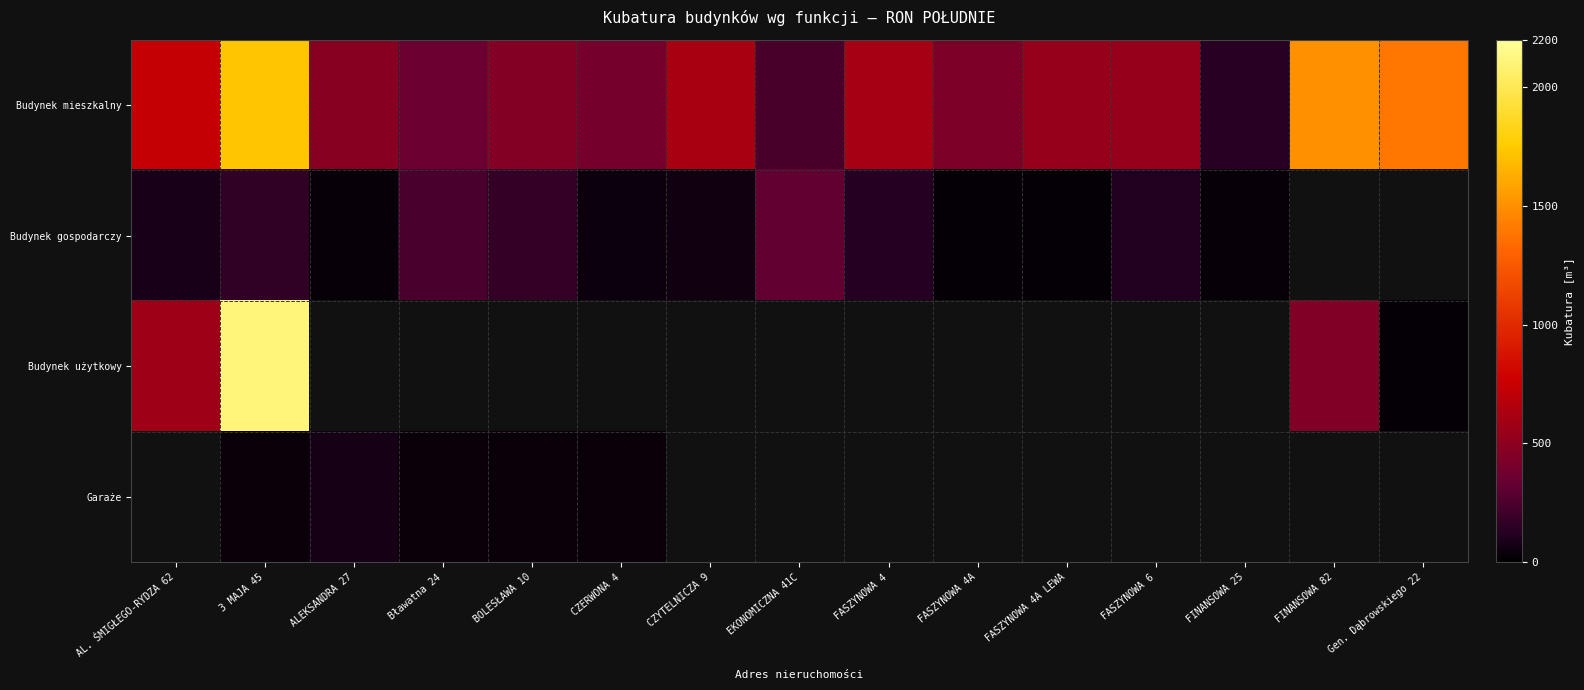

Which has a higher value, FINANSOWA 25 or ALEKSANDRA 27?

ALEKSANDRA 27